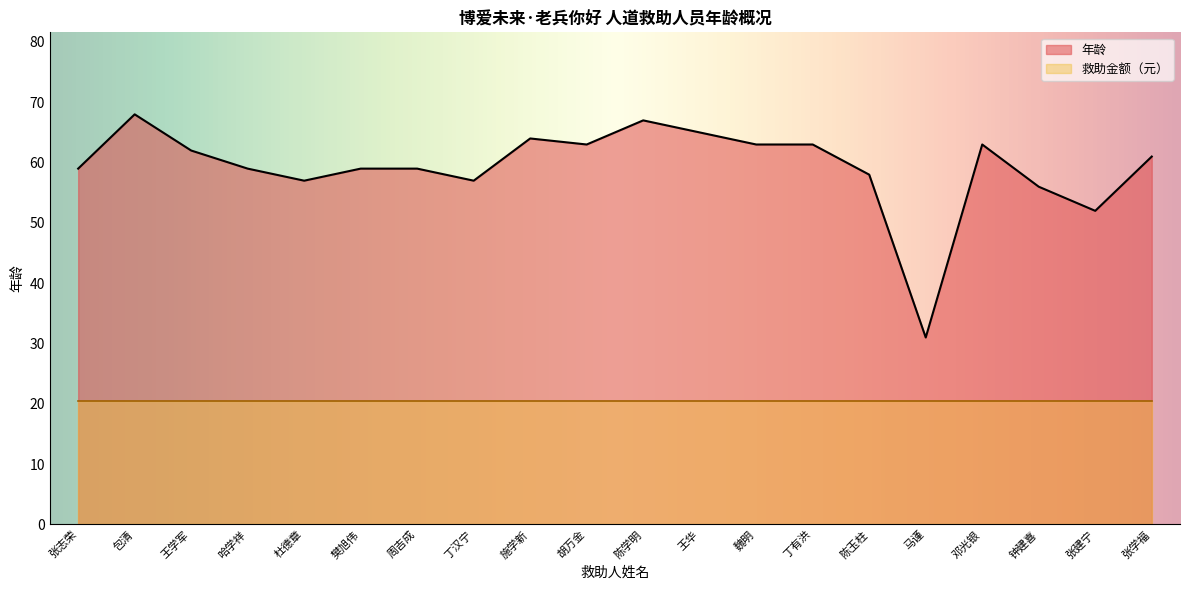

How many values exceed 61?

9